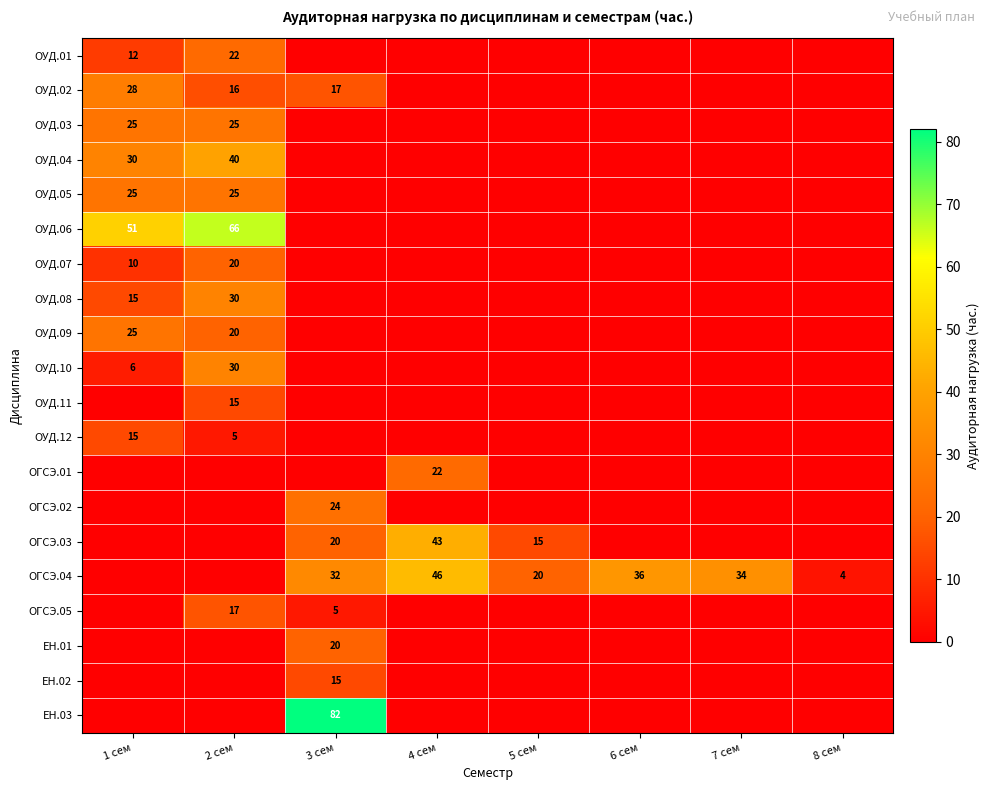

Is it true that ОГСЭ.01 equals 14 at 4 сем?

False